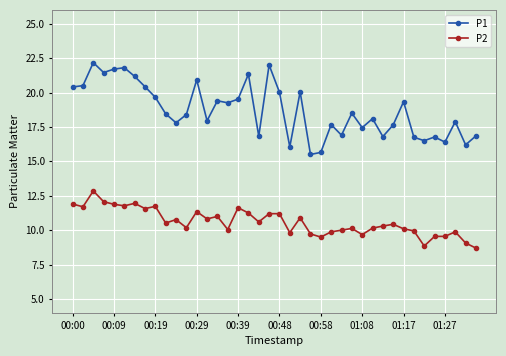

Which series has the widest spread of values?

P1